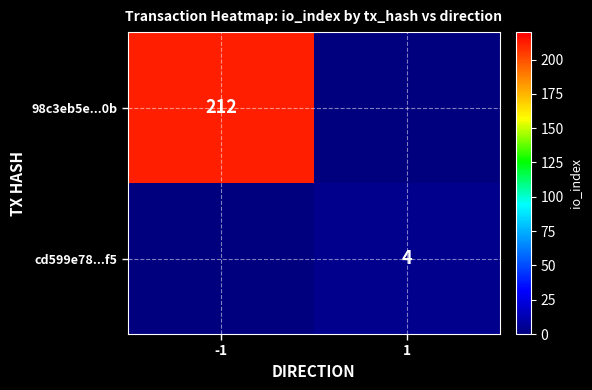

At how many categories does at least one series exceed 6?

1